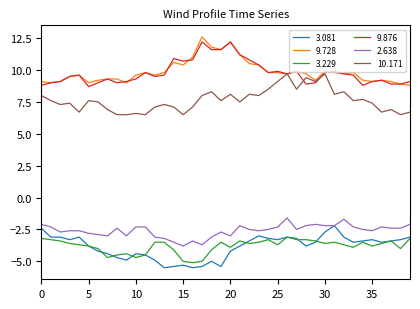

True or false: 3.229 and 9.876 cross at least once.

False